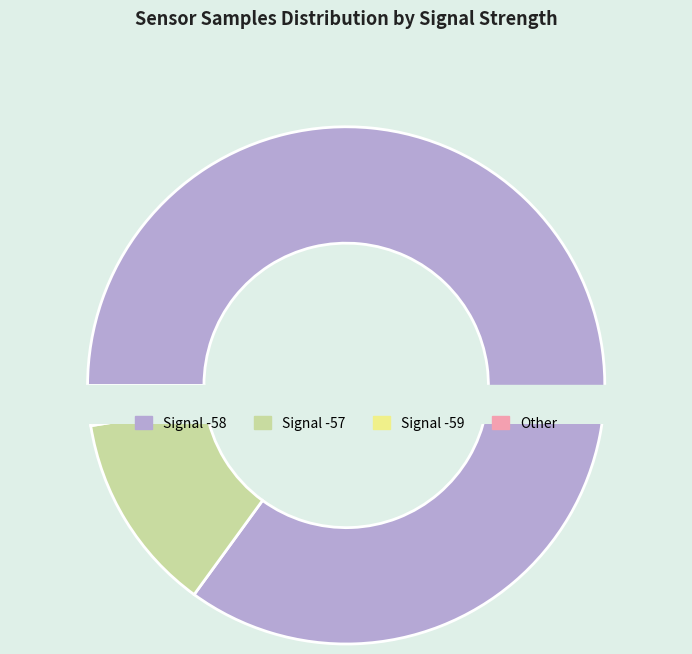

The 6 slice represents 16% of the pie. True or false?

False